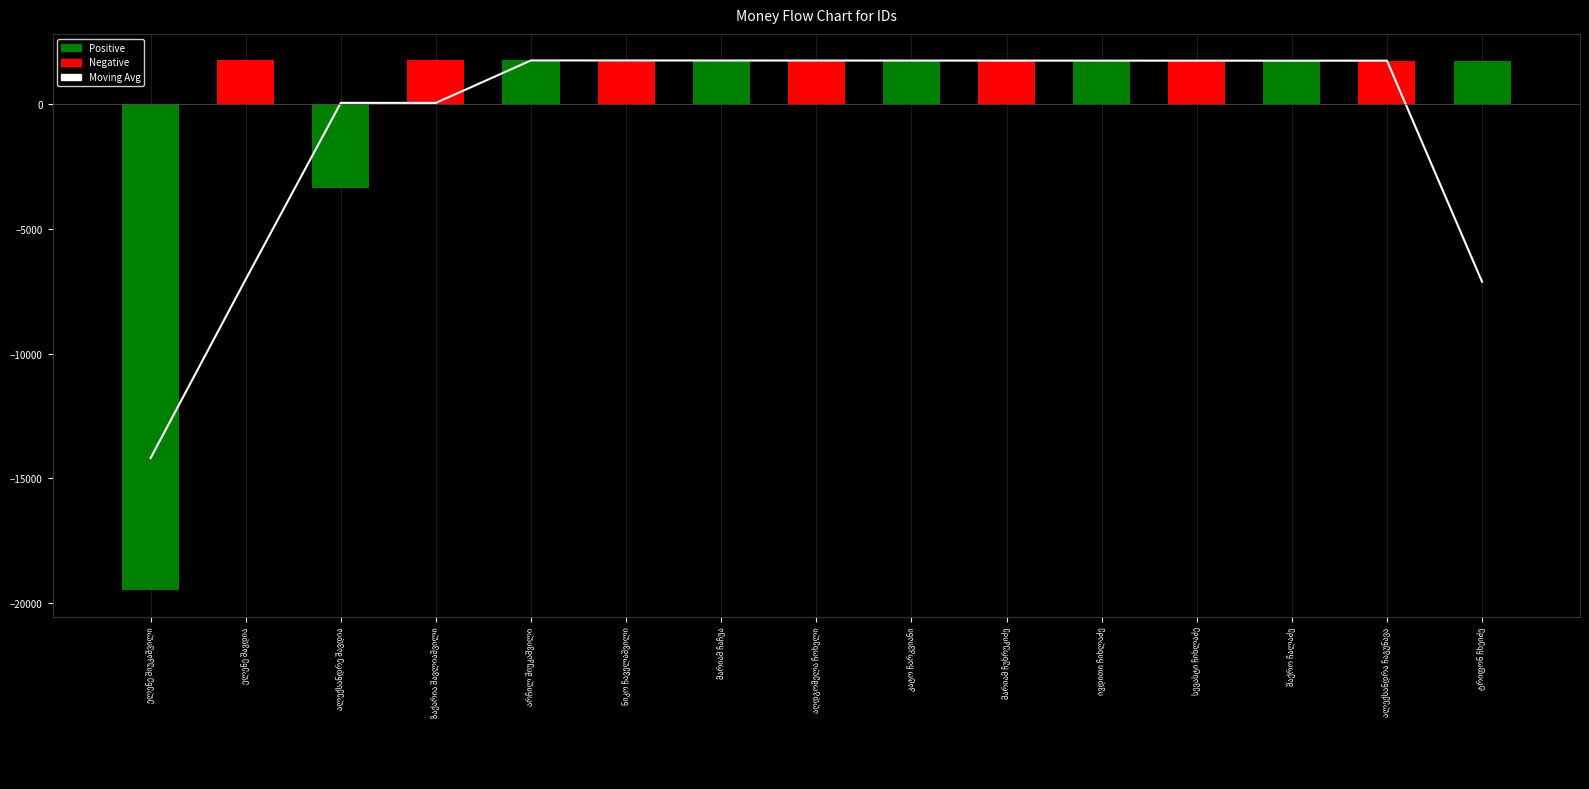

List the labels in order of value, largest first.

არჩილ შიუკაშვილი, ნიკო ჩაველაშვილი, მარიამ ჩაჩუა, აღდგომელა ჩოხელი, კატო ჩარკვიანი, მარიამ ჩუხრუკიძე, ივდითი ჩიხლაძე, ალექსანდრა ჩაგუნავა, სევასტი ჩიხლაძე, შაქრო ჩალაძე, ალექსანდრე შავდია, ზაქარია შავლიაშვილი, ელენე შავდია, ტრიფონ ჩხეიძე, ელენე შიუკაშვილი